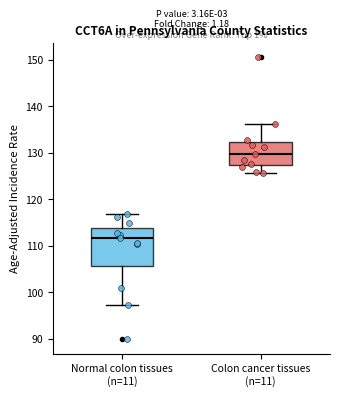

Where is the upper edge of the box for Normal colon tissues (n=11) on the y-axis? The values are not printed on the chart, so give them approximately, as read against the axis.

114